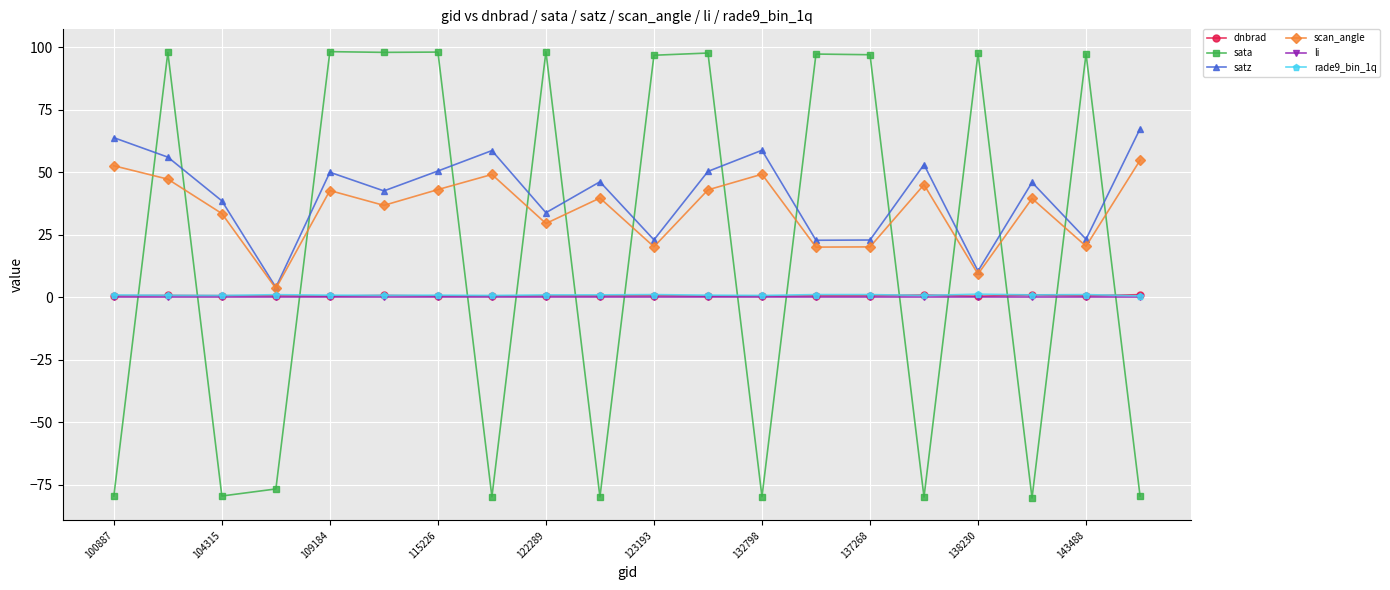

Which series has the widest spread of values?

sata